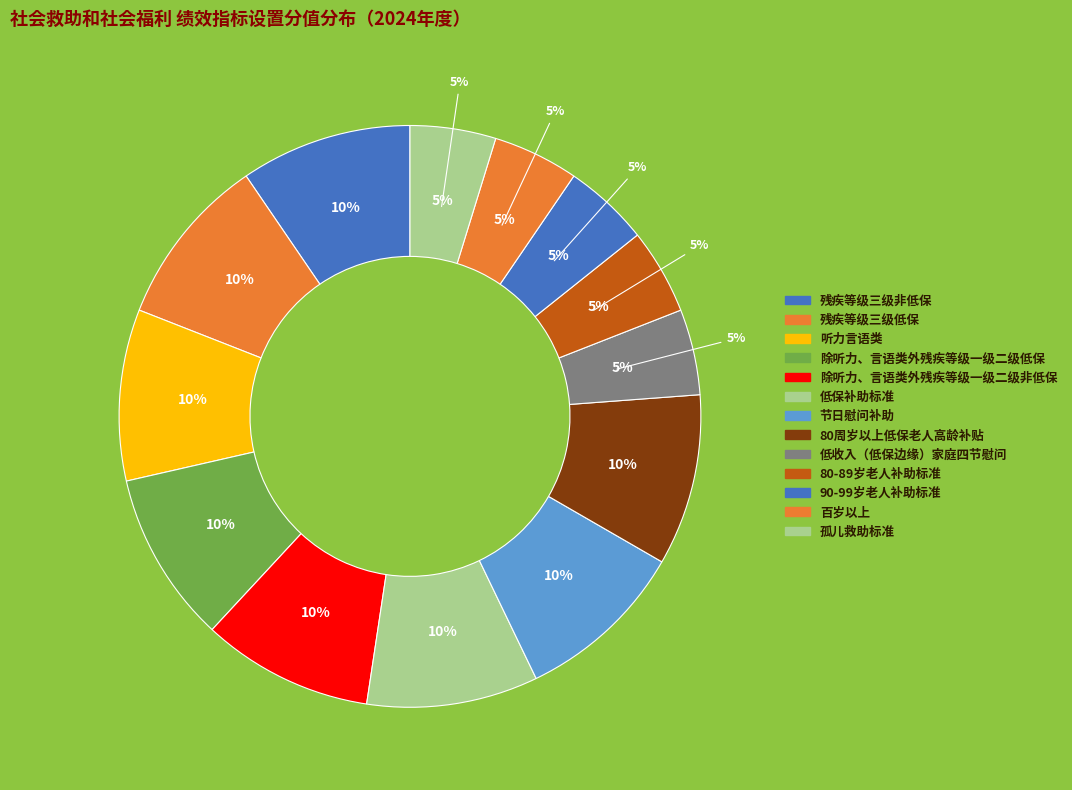

What is the largest slice in the pie chart?

残疾等级三级非低保